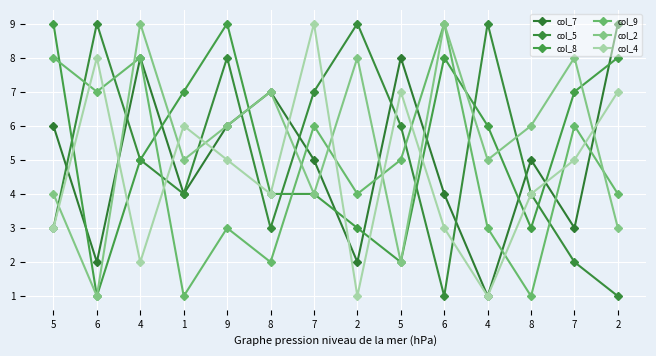

What is the sum of the col_8 values at 8 and 8?

7